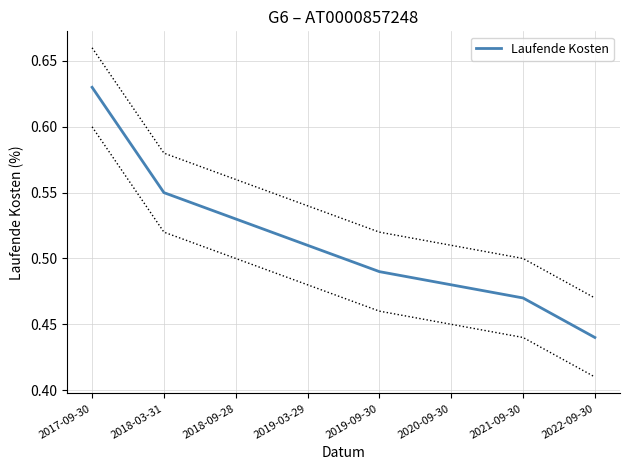

How many categories are shown in the chart?

8